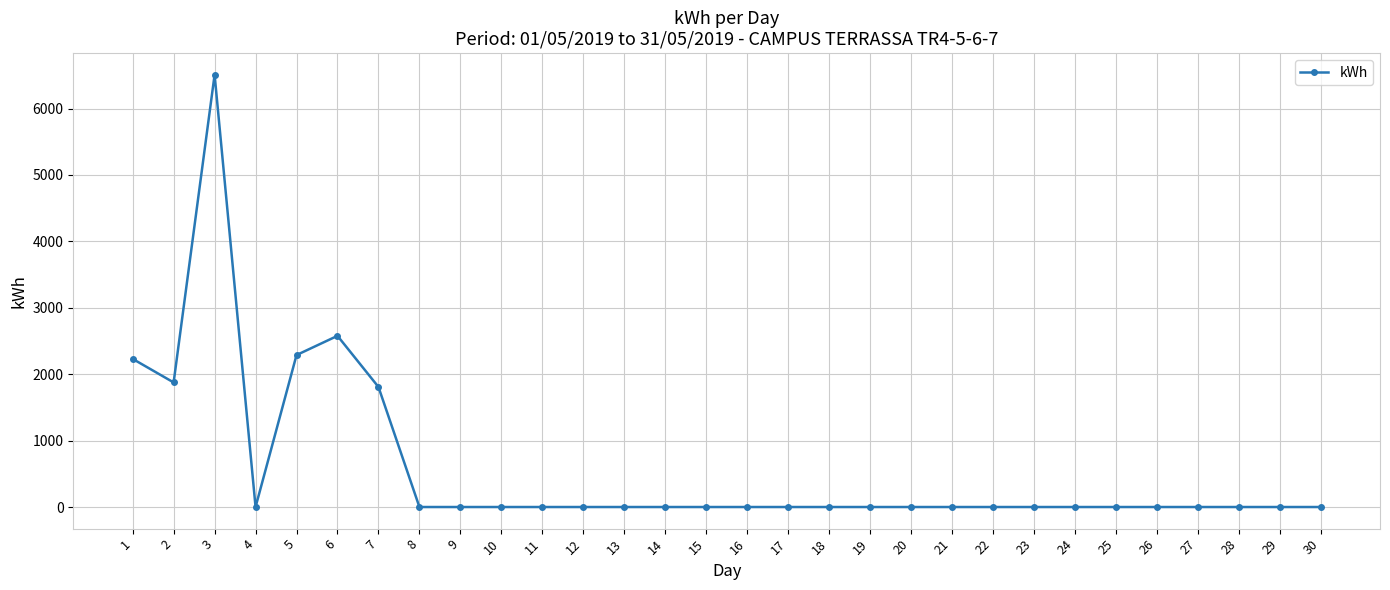

What is the change in value from 6 to 16?

-2577.5